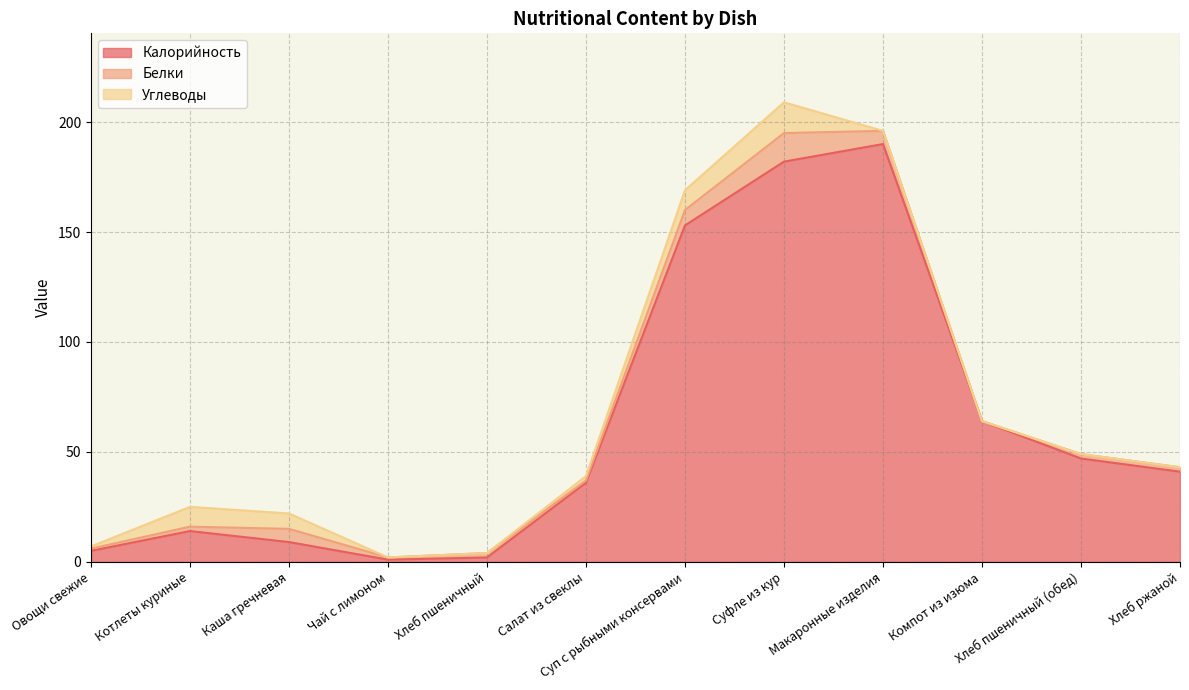

How many interior local peaks does the Белки series have?

3